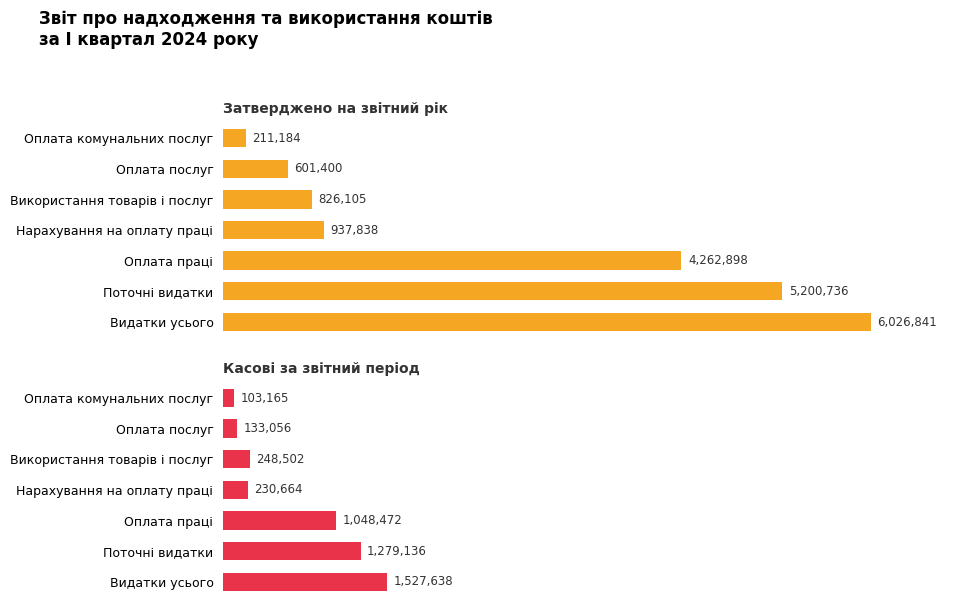

Count the number of categories in the chart.

7